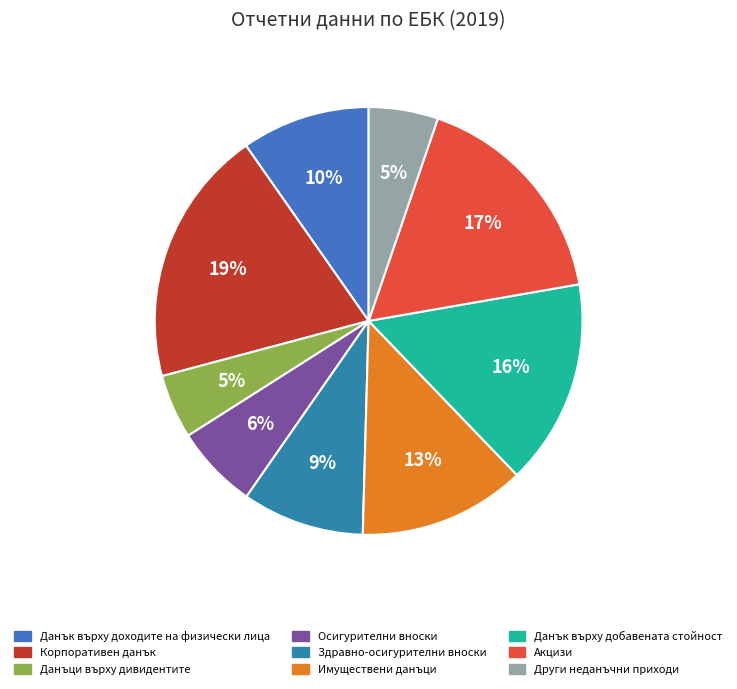

Is there any slice that represents more than half of the pie?

No